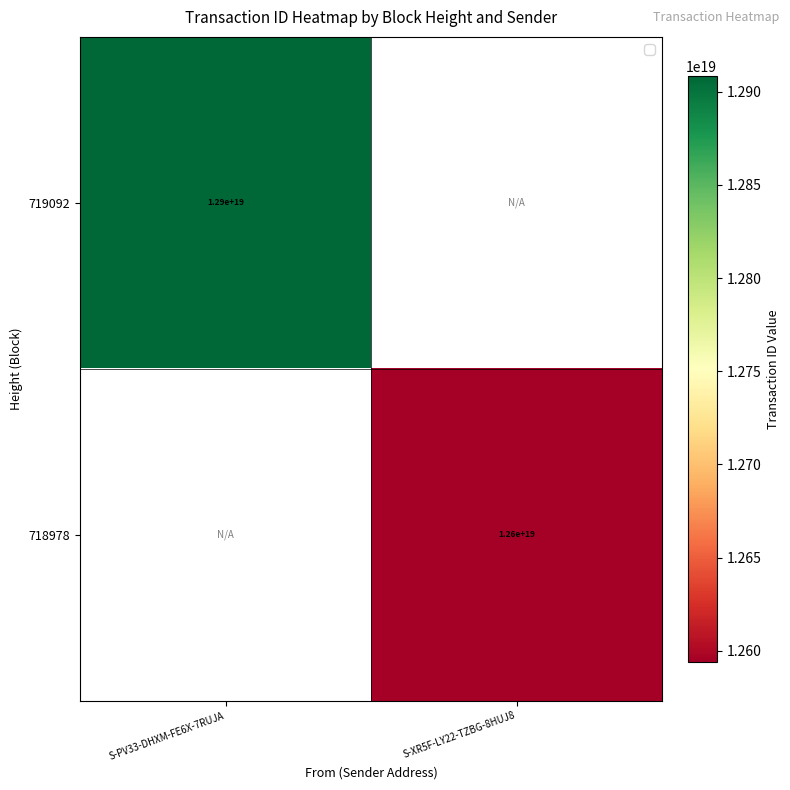

What is the maximum value shown in the chart?

12908506389252831232